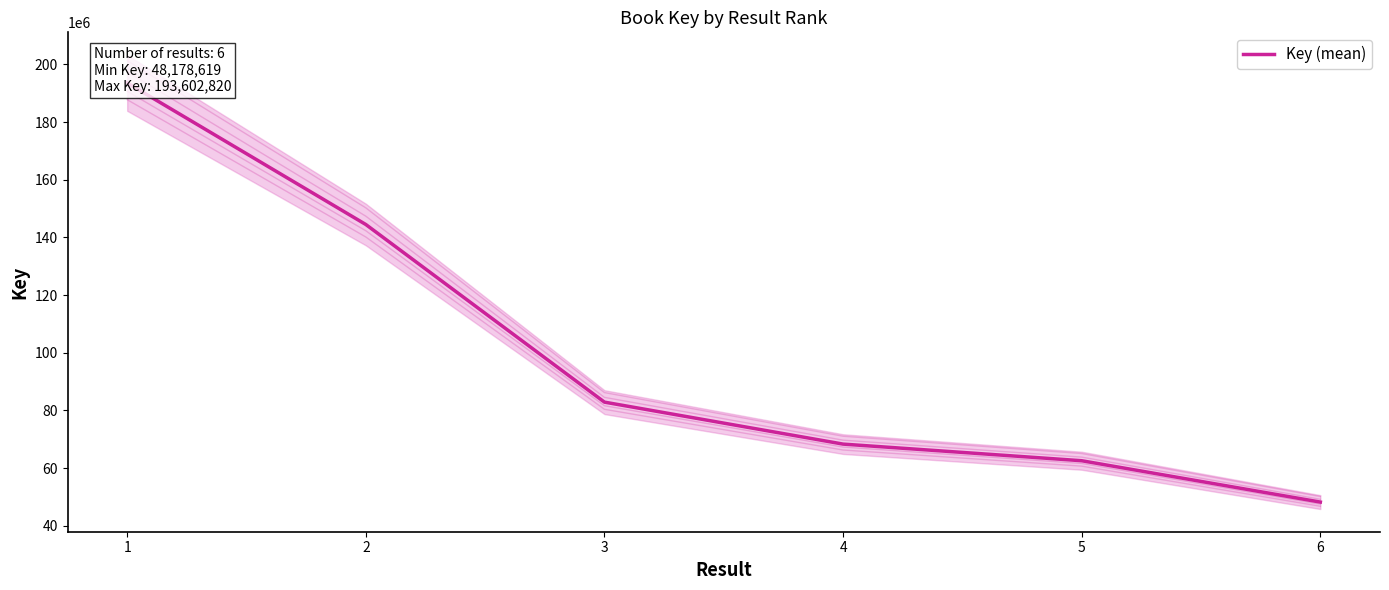

What is the approximate value at 4, to the nearest 50?

68293000